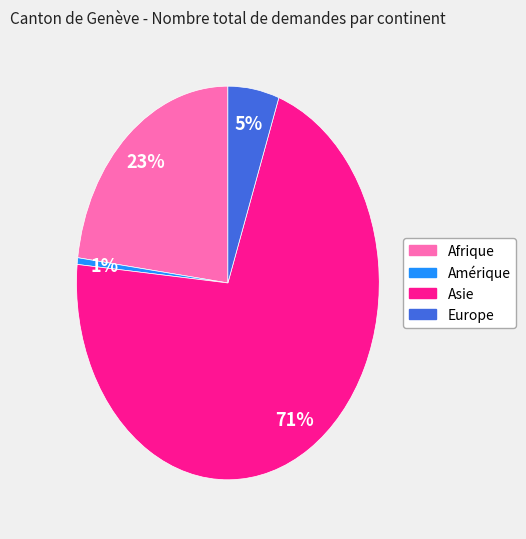

Count the number of slices in the pie.

4